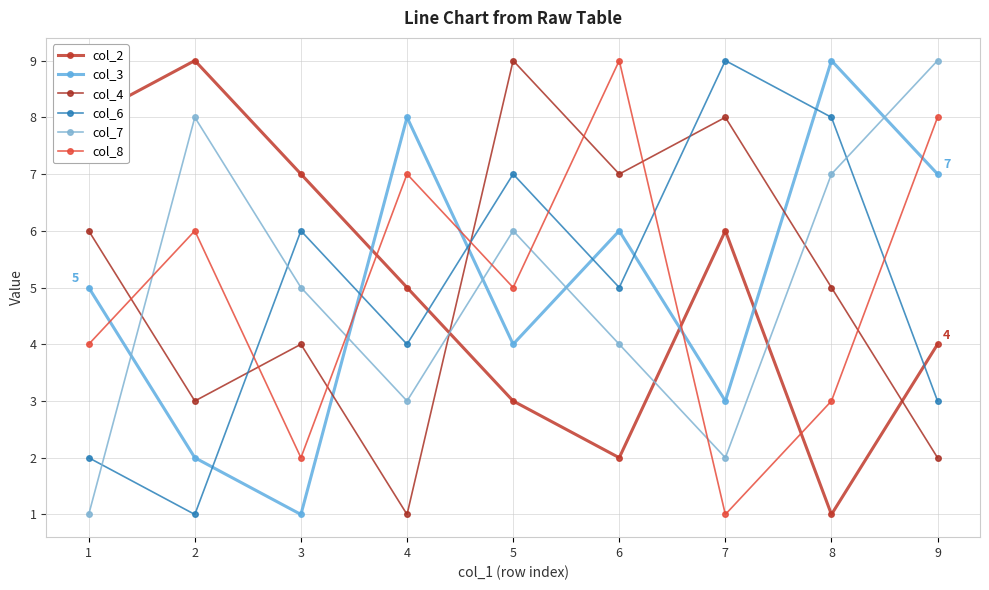

List the labels in order of col_4 value, largest first.

5, 7, 6, 1, 8, 3, 2, 9, 4